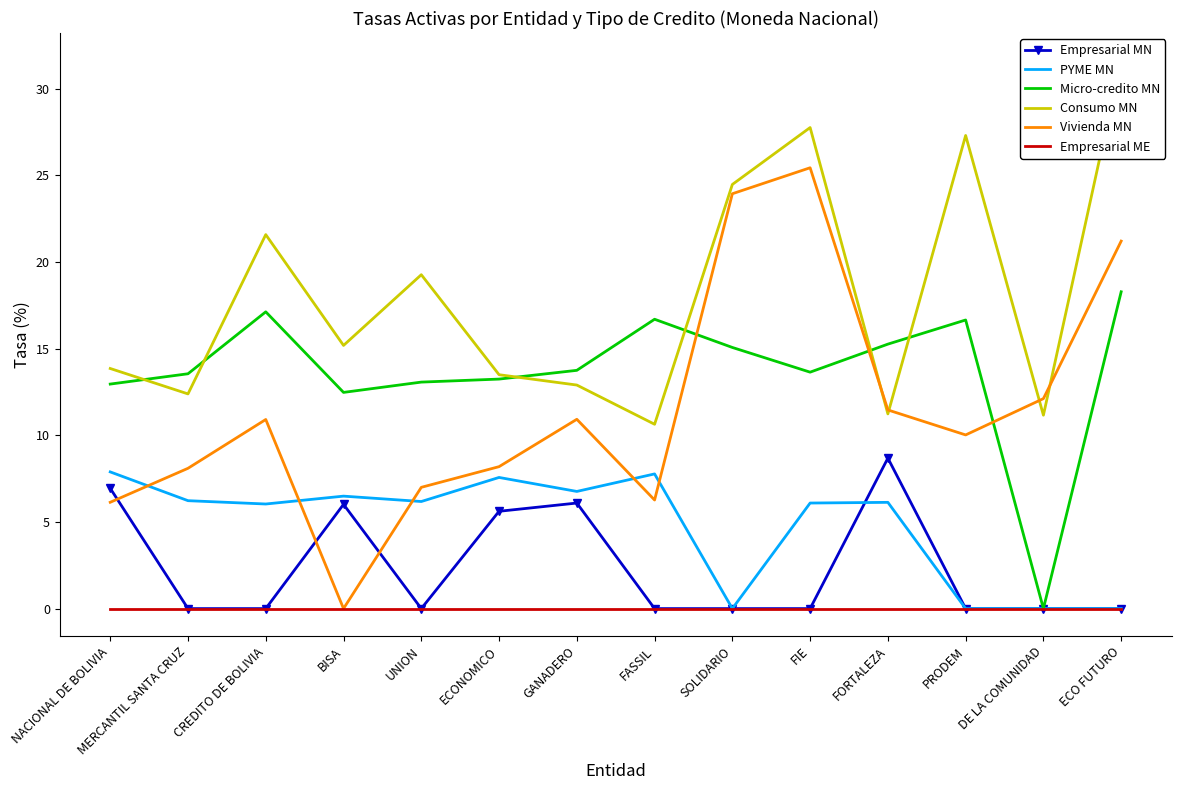

What is the difference between the second highest and second lowest values in the Consumo MN series?

16.6